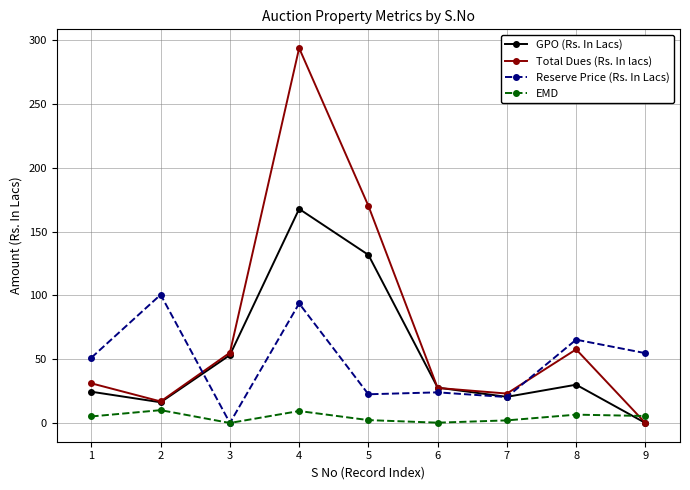

Which series has the widest spread of values?

Total Dues (Rs. In lacs)